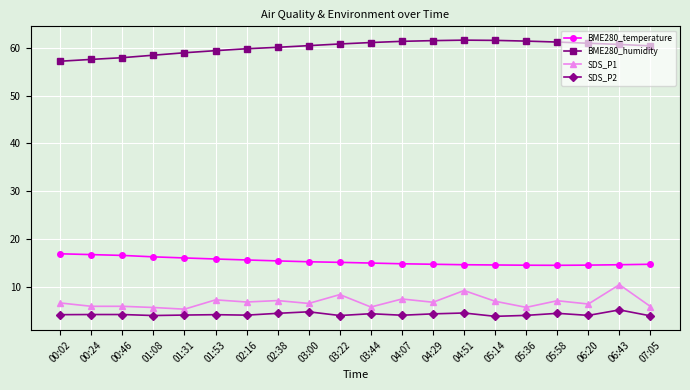

What is the difference between the maximum and minimum values in the BME280_temperature series?

2.4